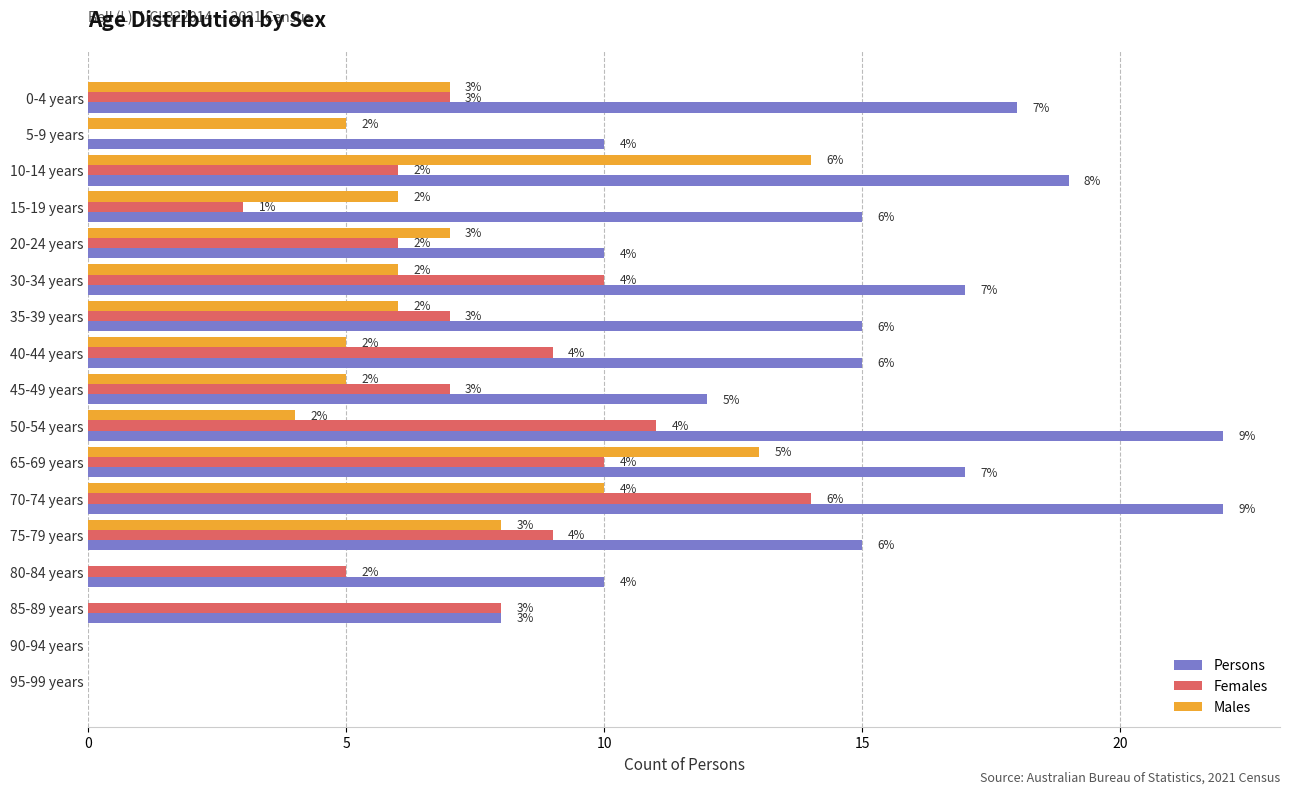

At which label does Females reach its peak?

70-74 years